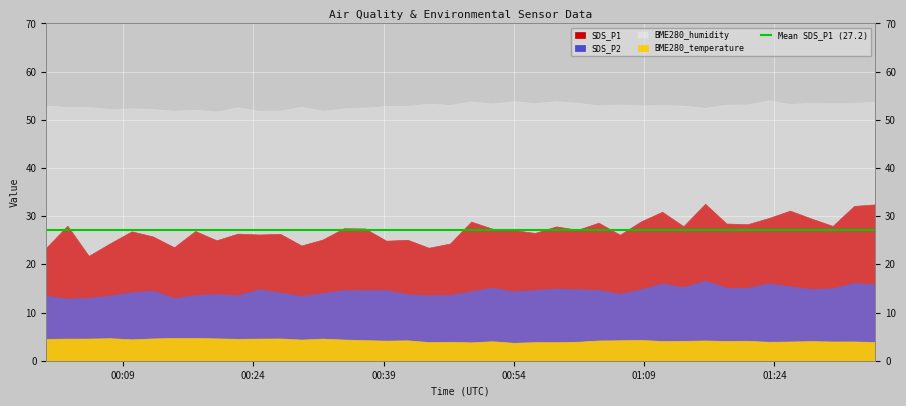

List the series in order of their overall mean, lowest first.

BME280_temperature, SDS_P2, SDS_P1, BME280_humidity